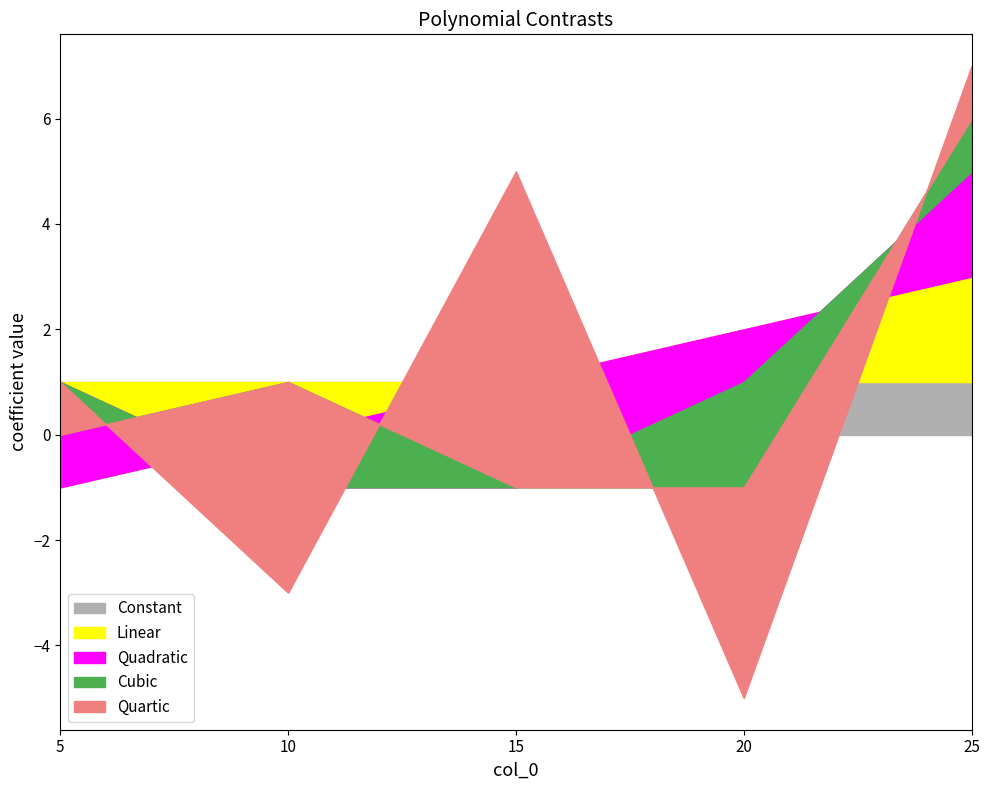

How many values in the Quadratic series are below -1?

1